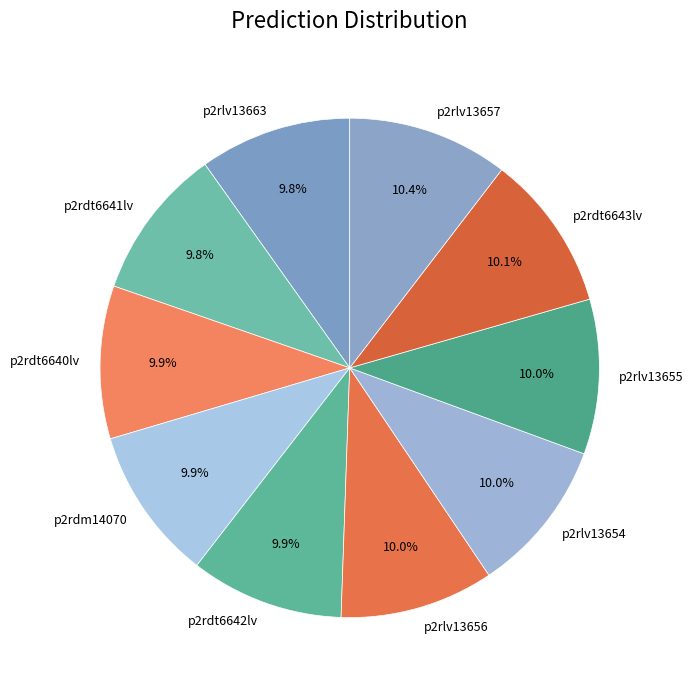

Approximately how many times larger is the value at p2rdt6643lv compared to p2rdm14070?

1.0